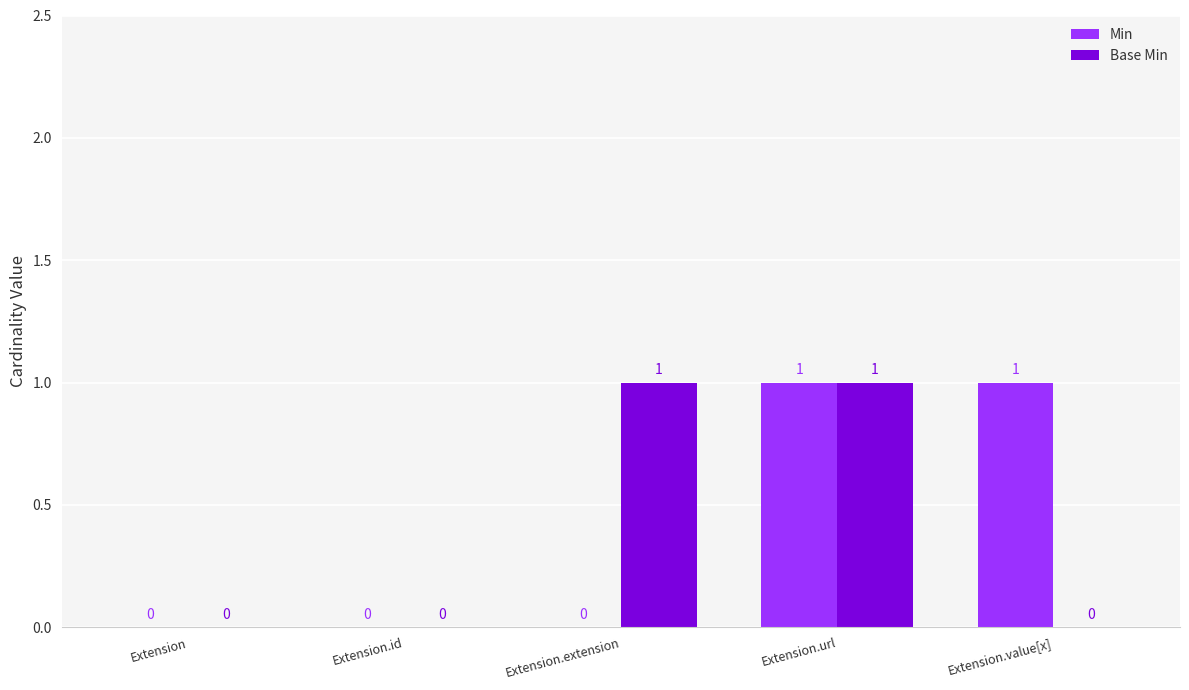

The Base Min series shows 0 at Extension.url. True or false?

False